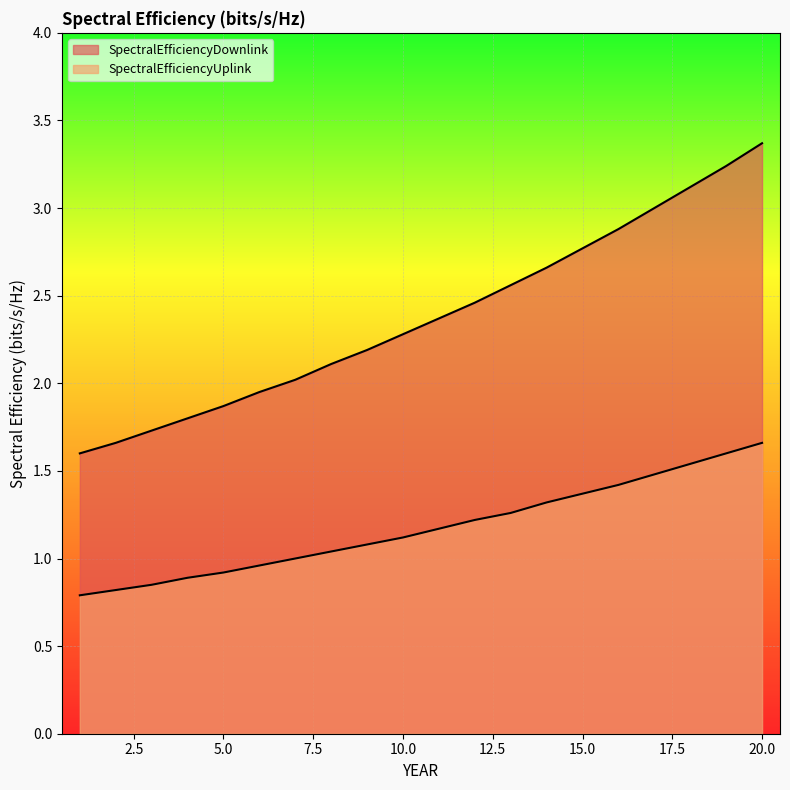

True or false: SpectralEfficiencyDownlink and SpectralEfficiencyUplink intersect in this chart.

False